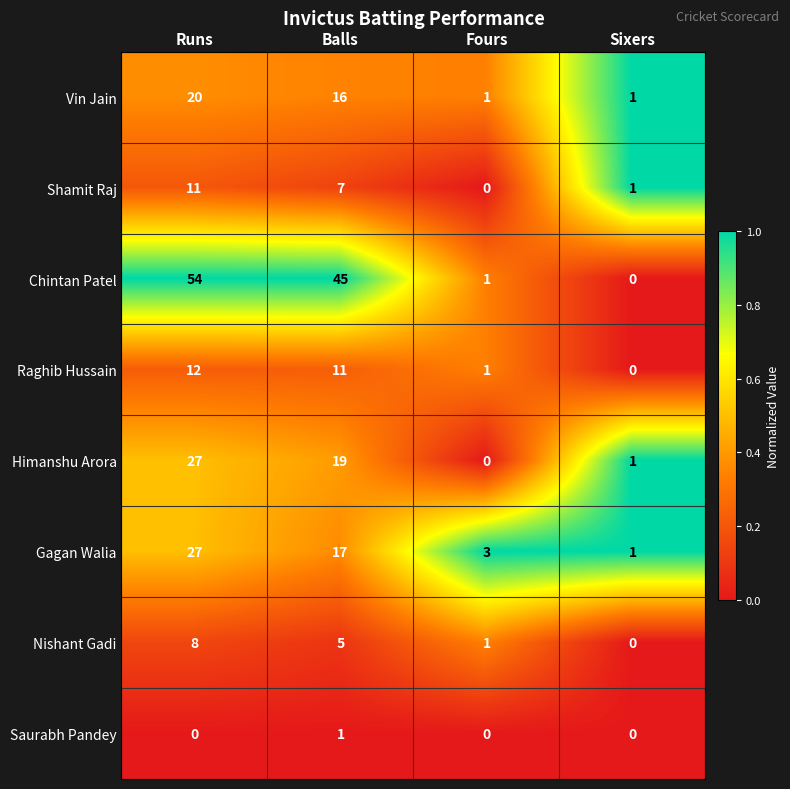

What is the sum of the Raghib Hussain values at Fours and Runs?

13